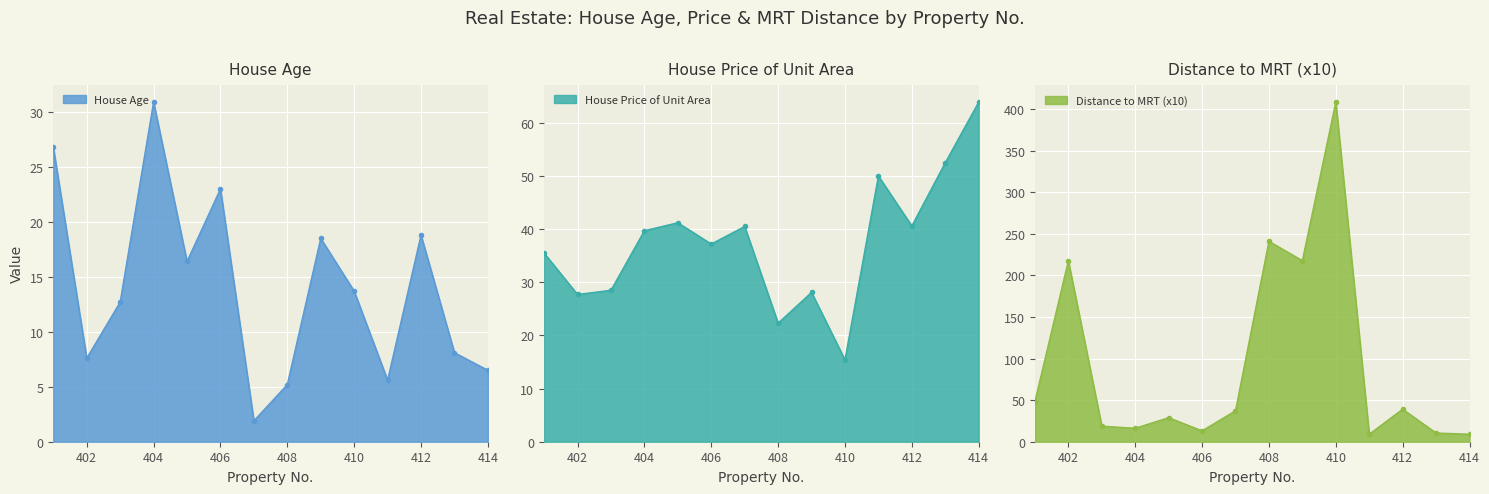

What is the value of the Distance to MRT (x10) point at the 13th from the left?

10.5